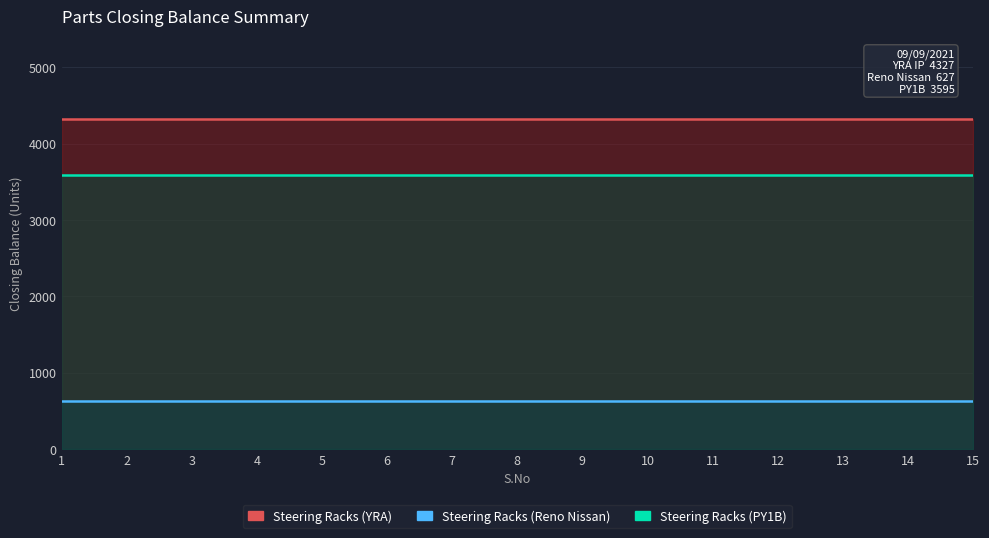

How many lines are shown in the chart?

3